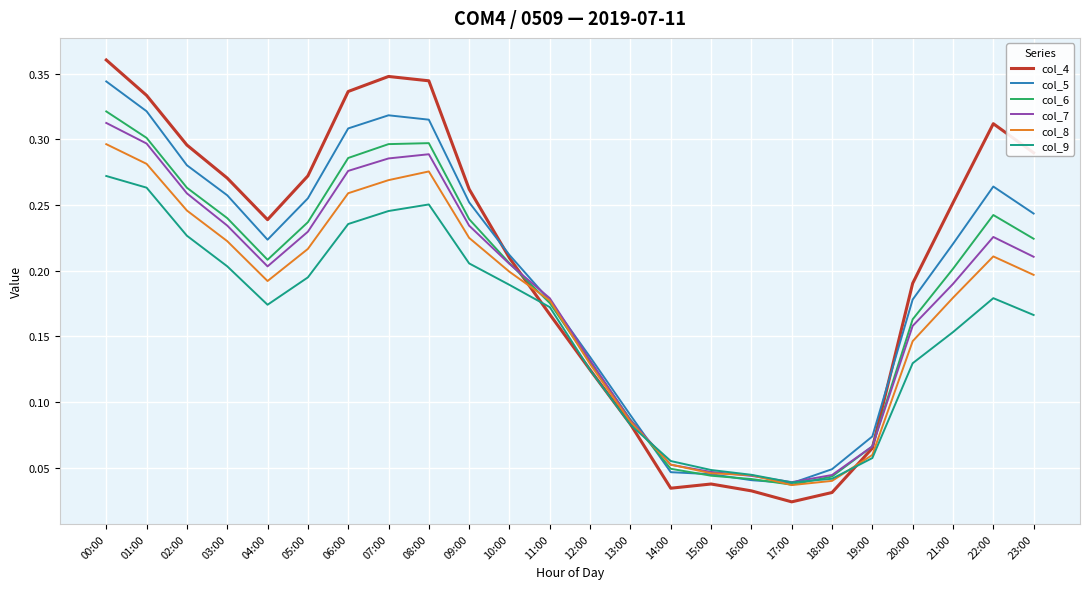

True or false: col_9 has a value of 0.0 at 09:00.

False